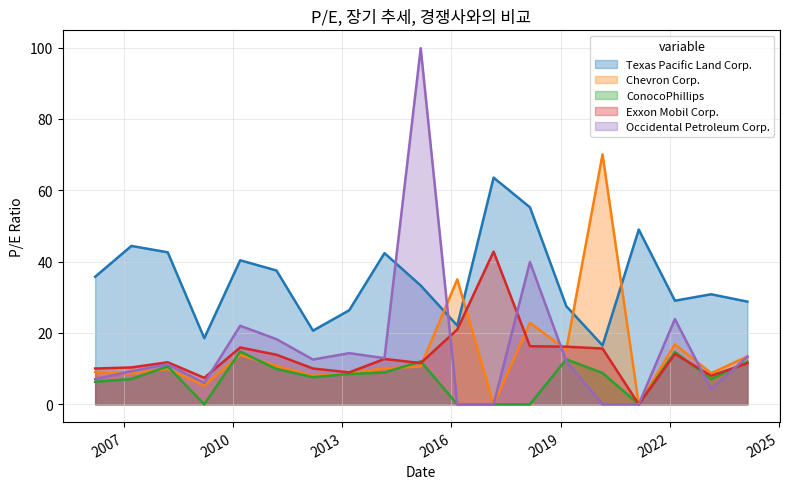

What is the label of the 6th point from the left?

2011-03-11